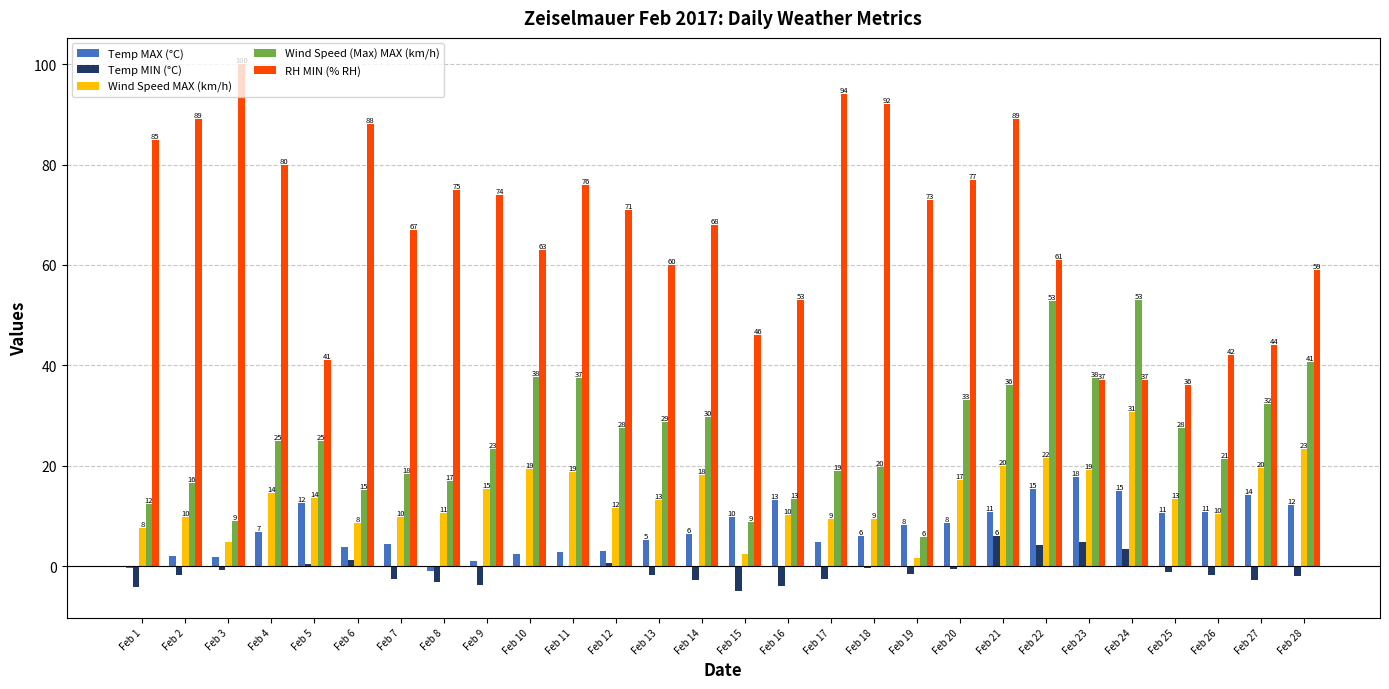

Are the bars horizontal?

No